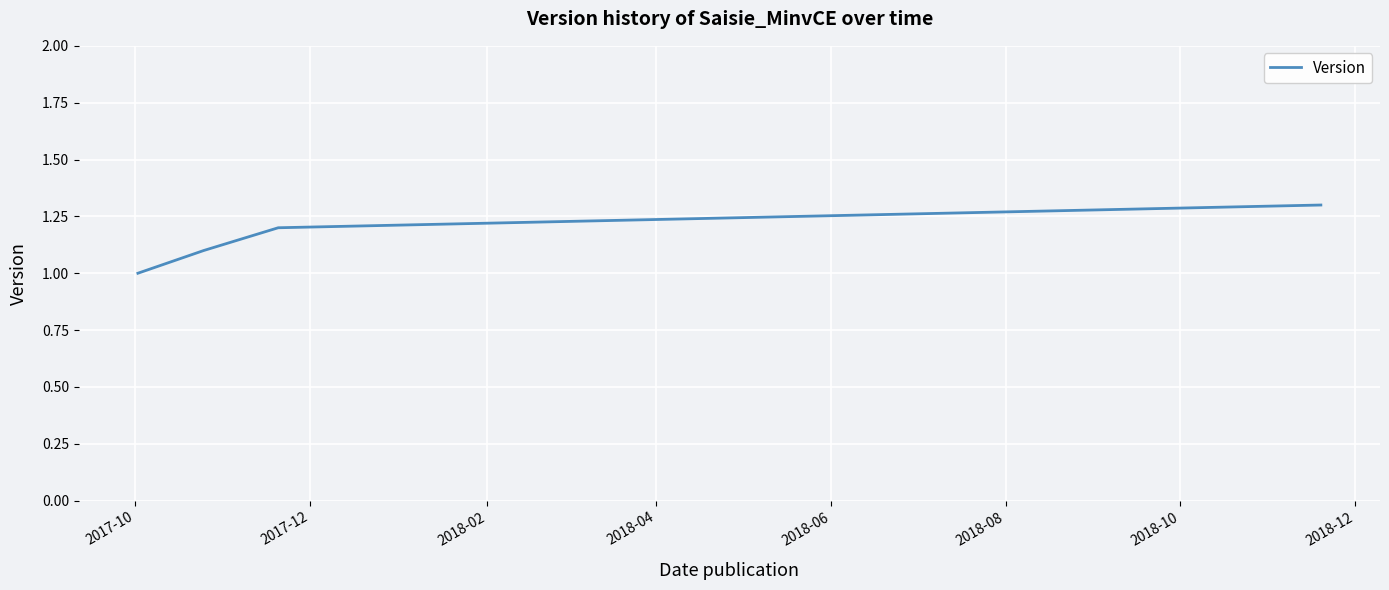

What is the smallest value displayed?

1.0